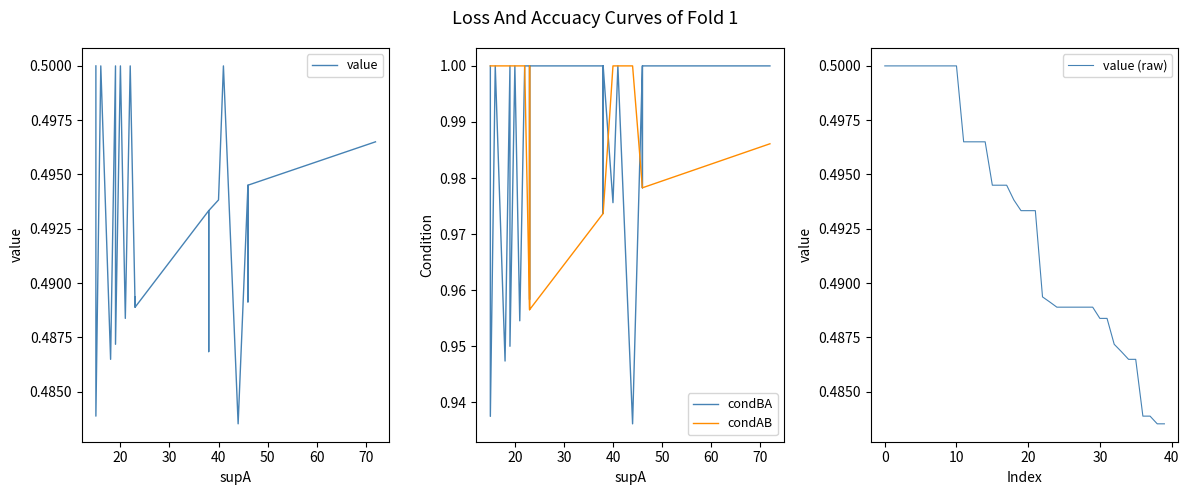

What is the sum of all condBA values?

39.4